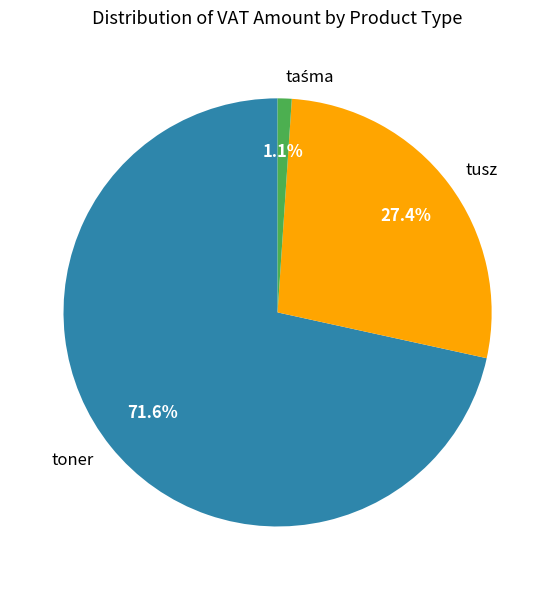

Is there any slice that represents more than half of the pie?

Yes